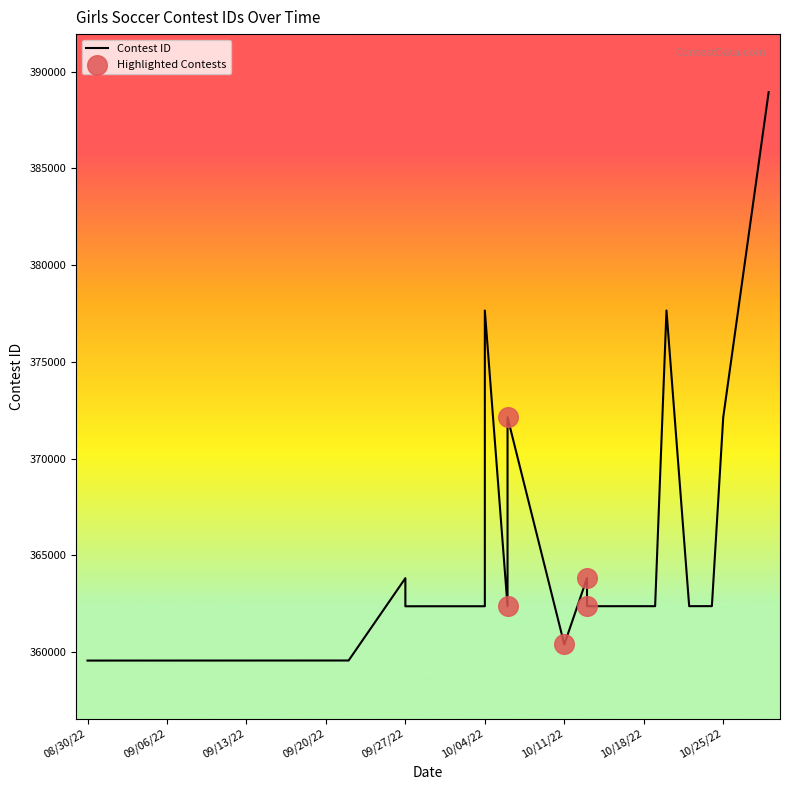

Approximately how many times larger is the value at 8/30/22 compared to 10/19/22?

1.0